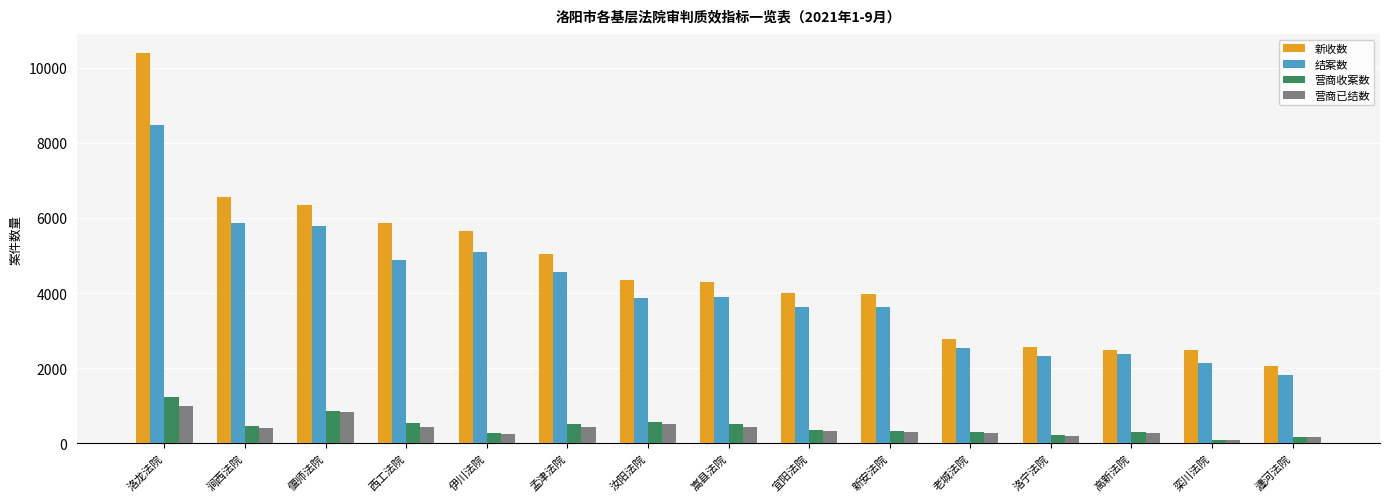

Is it true that 结案数 equals 8468 at 洛龙法院?

True